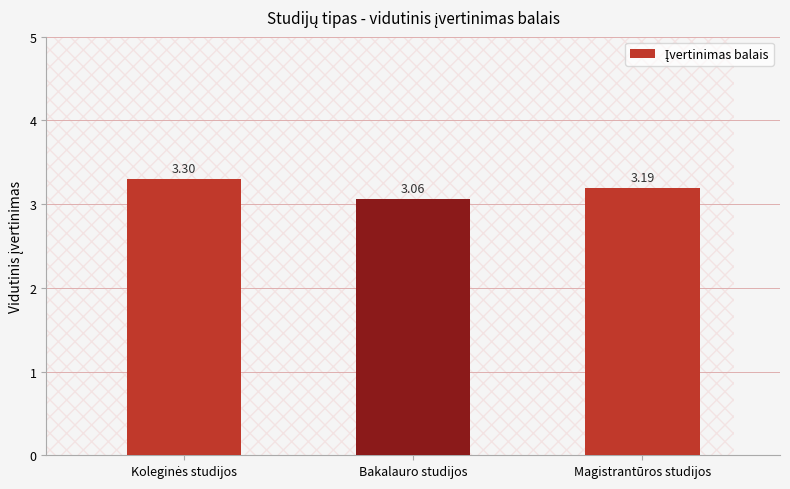

What is the label of the 2nd bar from the right?

Bakalauro studijos